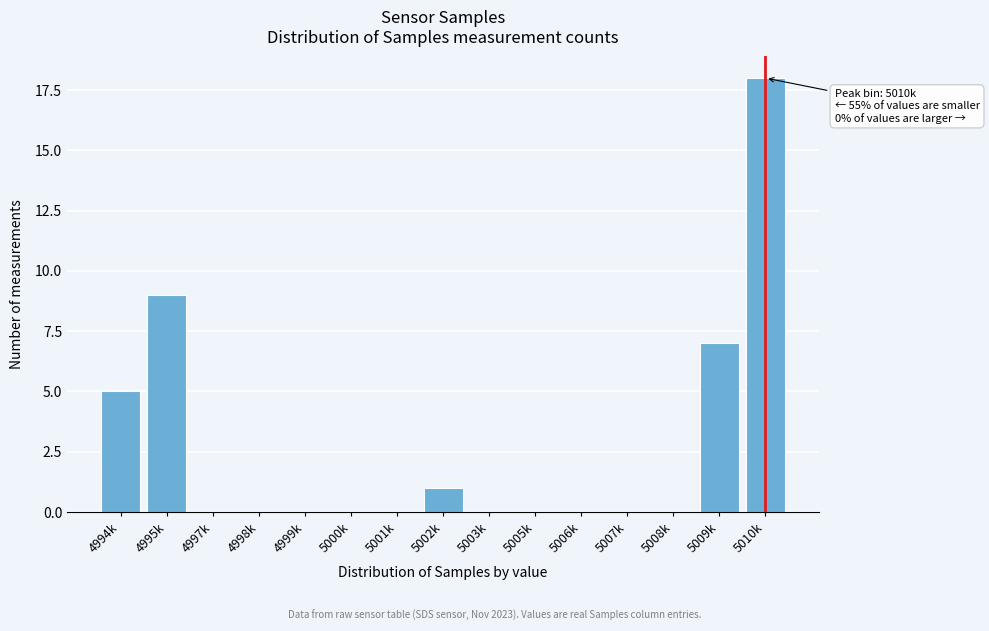

Reading left to right, transcribe all the data shown in this chart.

4994k=5	4995k=9	4997k=0	4998k=0	4999k=0	5000k=0	5001k=0	5002k=1	5003k=0	5005k=0	5006k=0	5007k=0	5008k=0	5009k=7	5010k=18